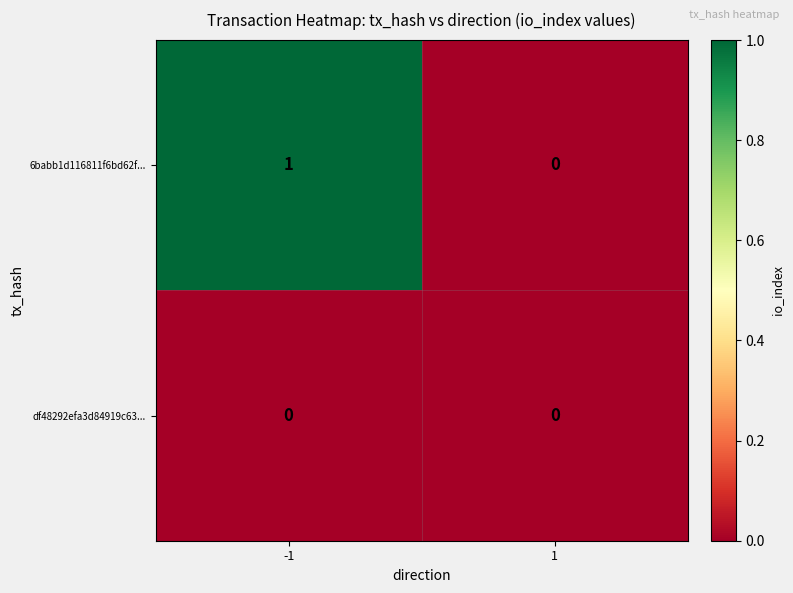

Reading right to left, transcribe all the data shown in this chart.

6babb1d116811f6bd62f...: 0	1
df48292efa3d84919c63...: 0	0